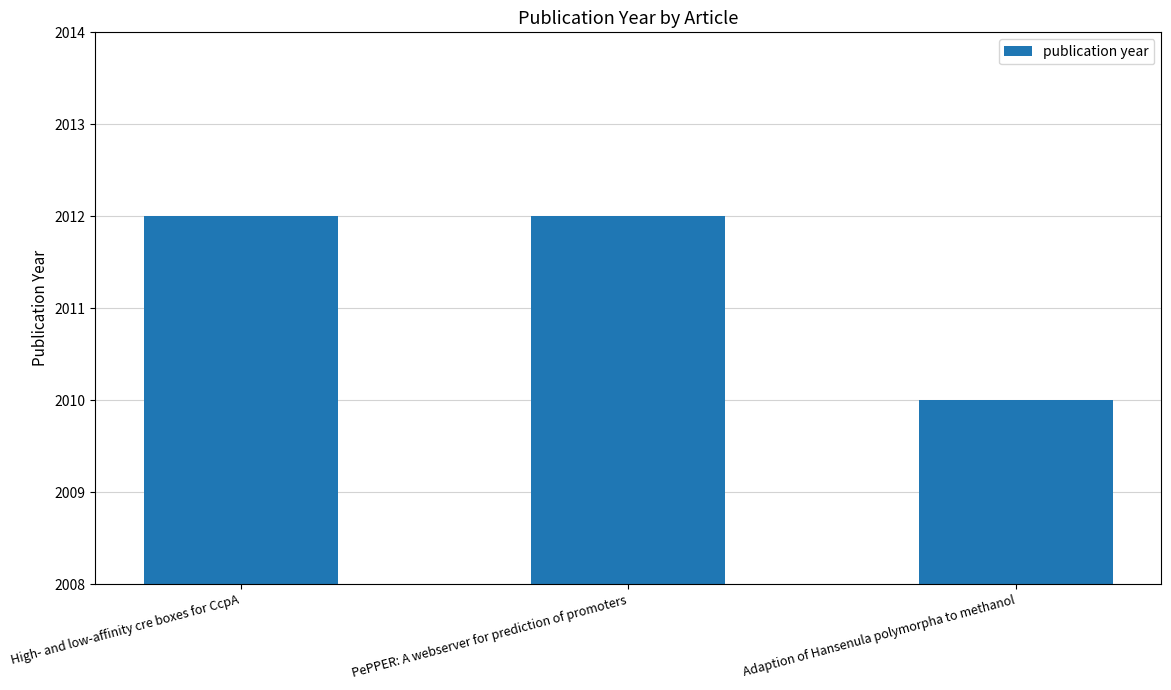

What position from the right is PePPER: A webserver for prediction of promoters?

2